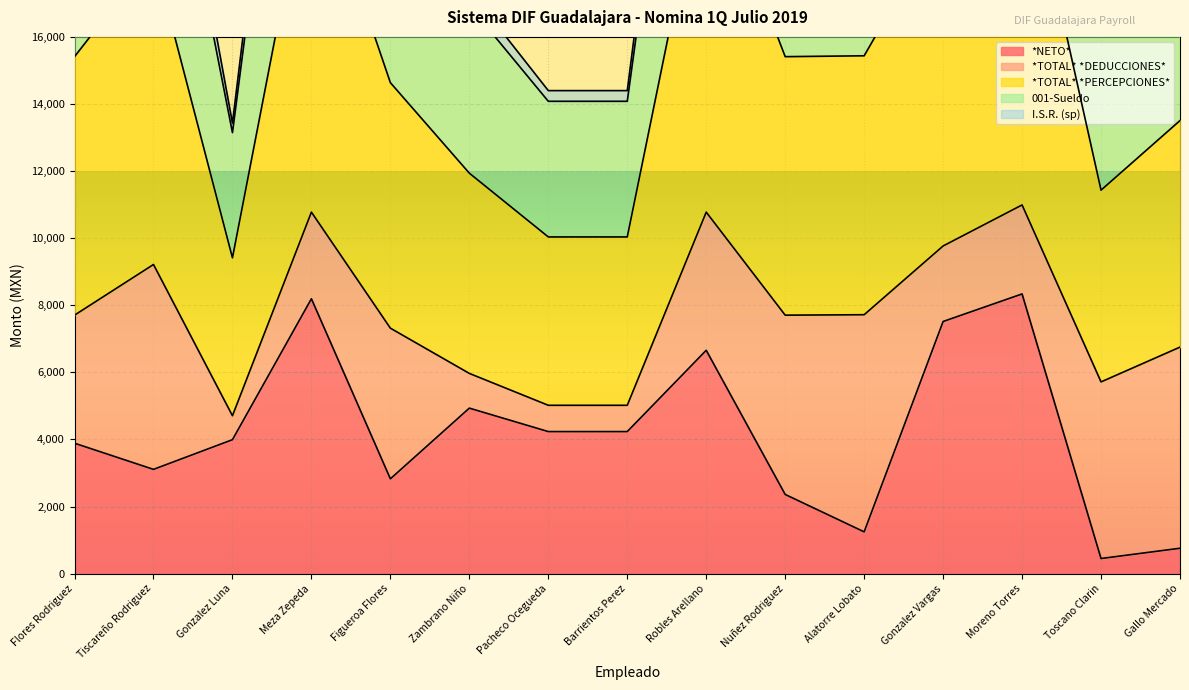

Where does the 001-Sueldo series first go above 22140?

Flores Rodriguez